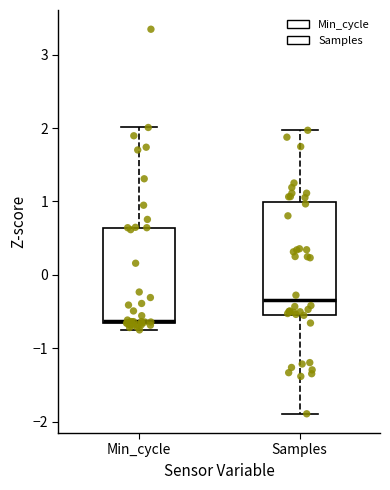

Comparing the boxes themselves (not the whiskers), which one is the tallest?

Samples